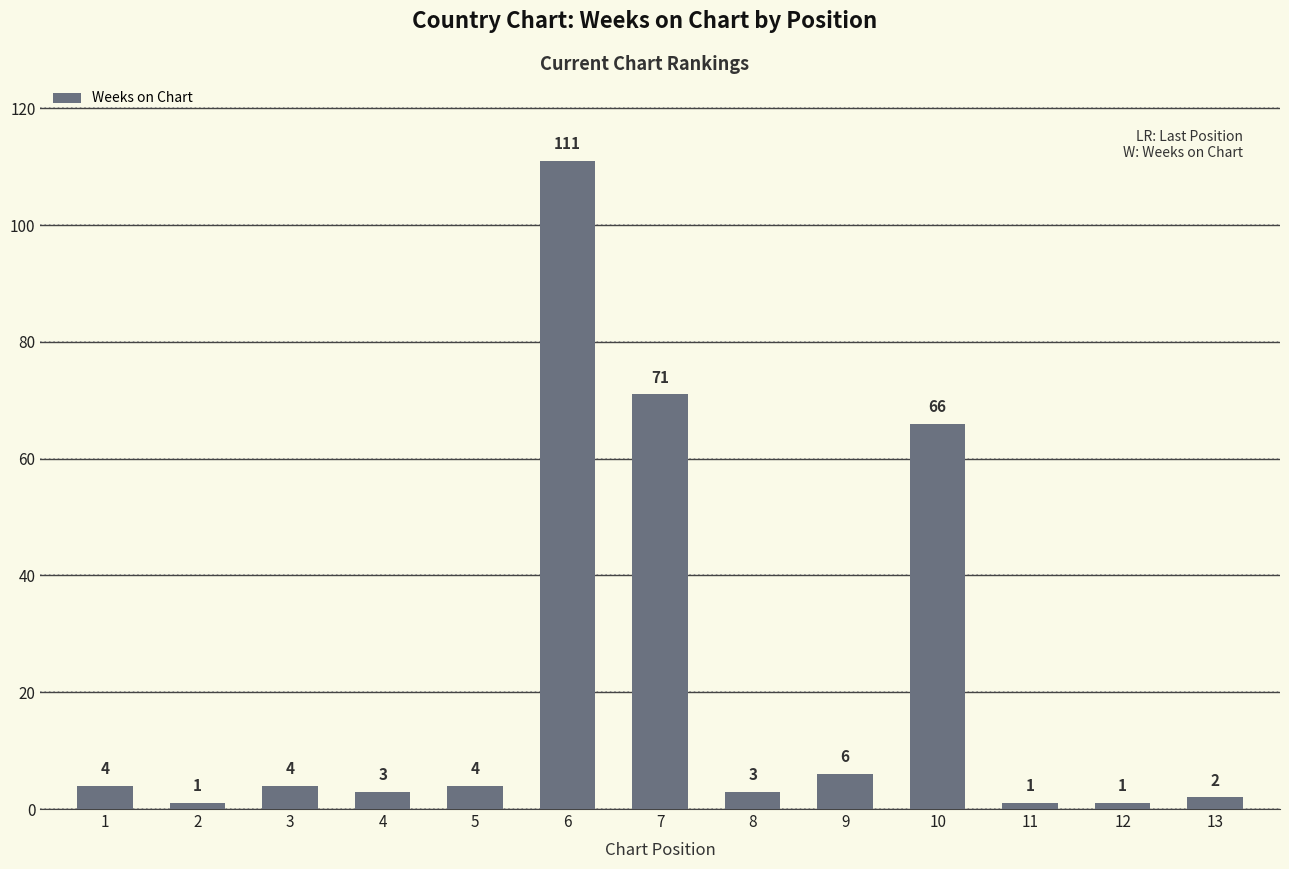

Which label corresponds to the largest value in the chart?

6